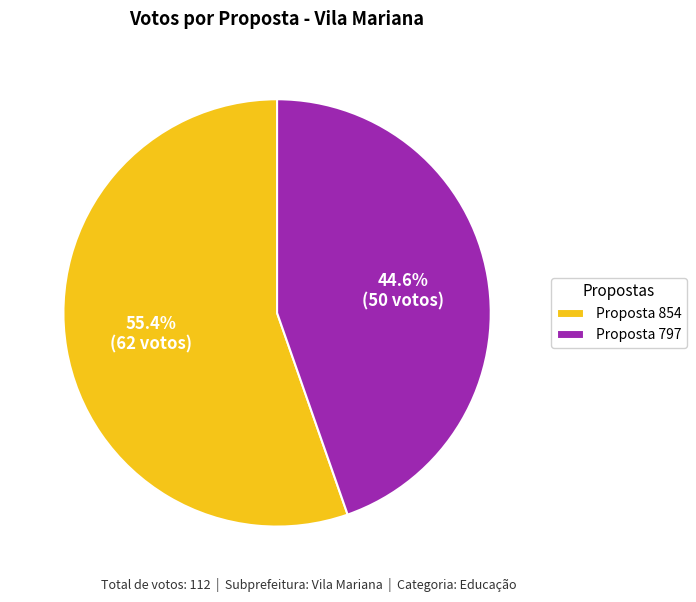

Rank the categories by value from highest to lowest.

Proposta 854, Proposta 797